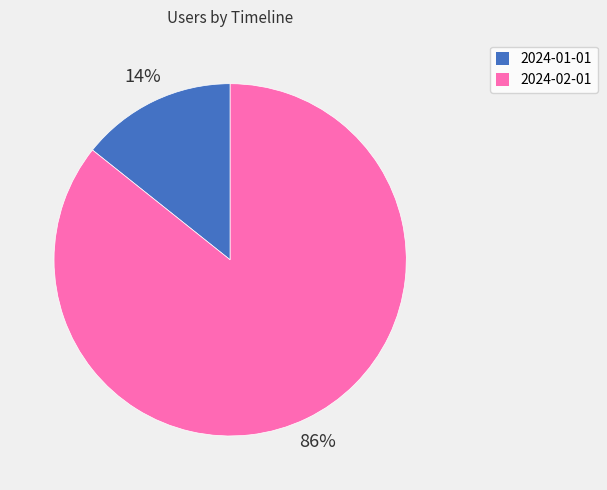

To the nearest percent, what percentage of the pie is 2024-02-01?

86%